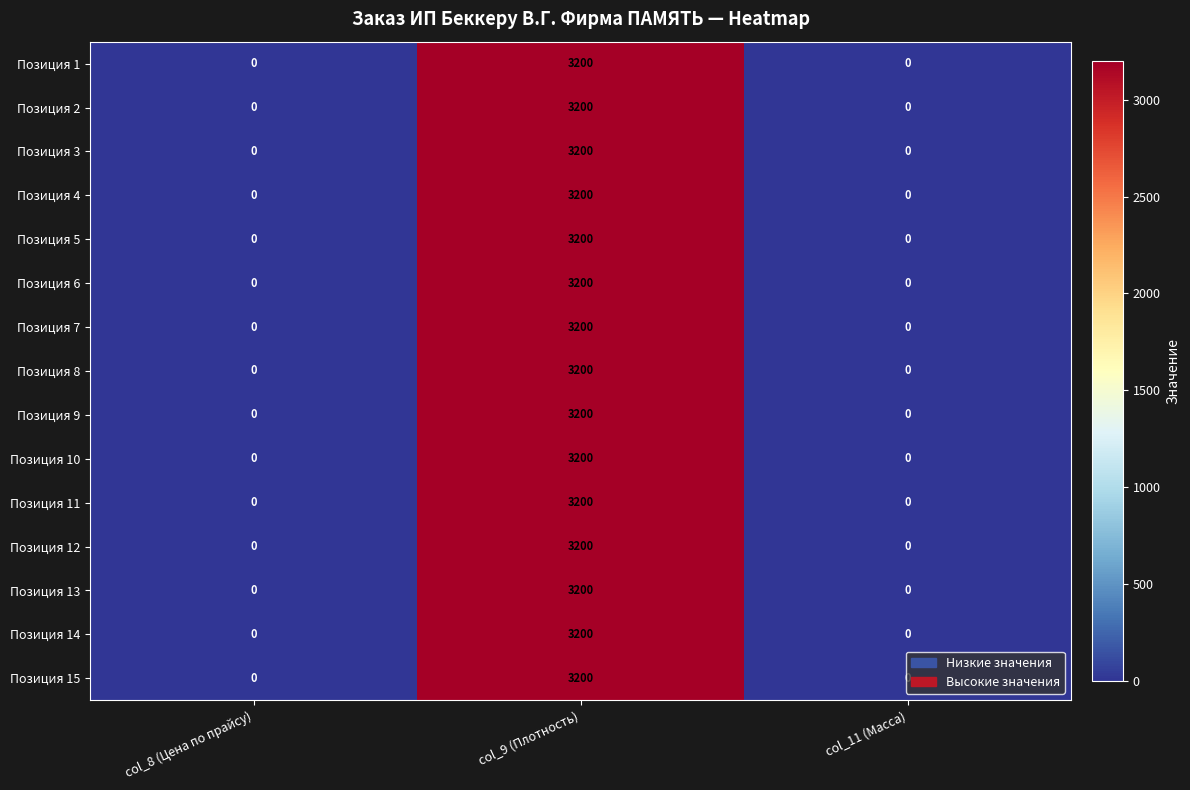

Is the value of Позиция 5 at col_9 (Плотность) greater than the value of Позиция 4 at col_8 (Цена по прайсу)?

Yes